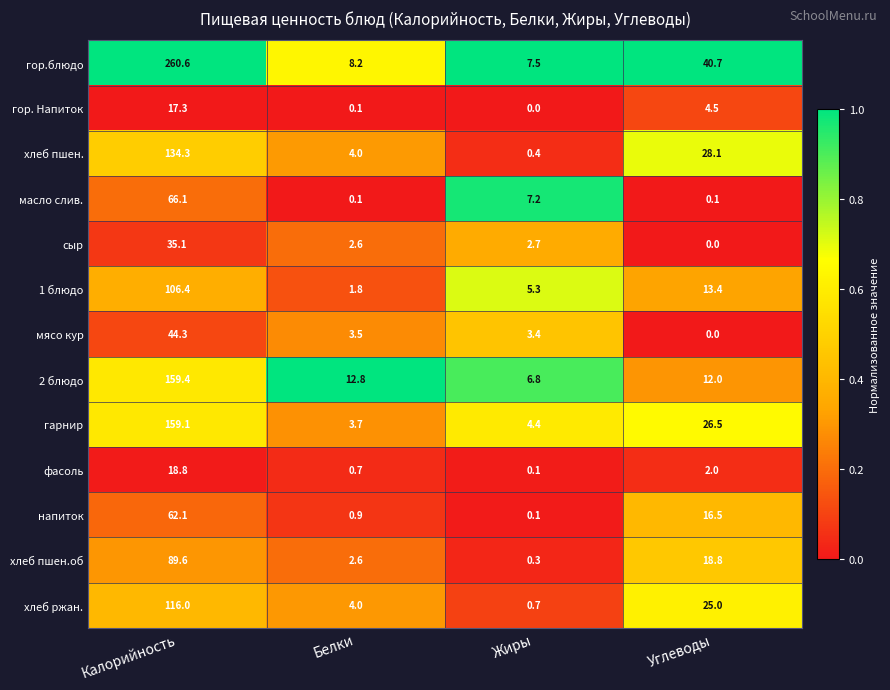

What is the total value across all series at Калорийность?

1269.1